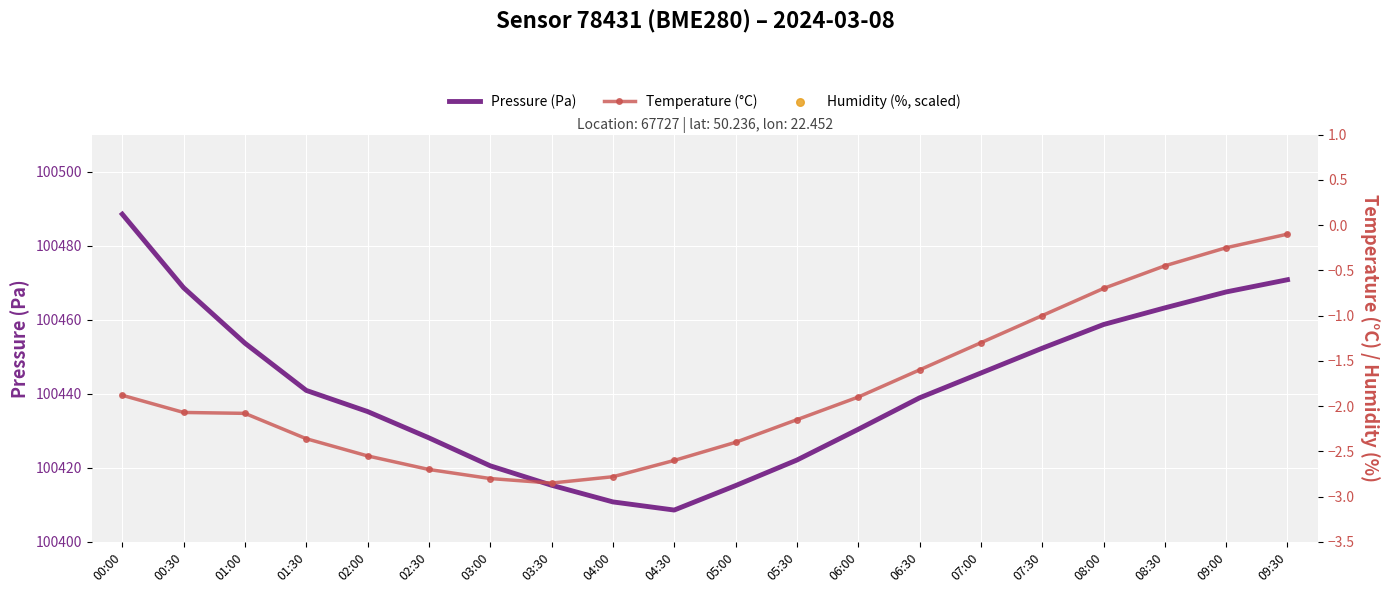

At which category is the sum across all series the highest?

00:00